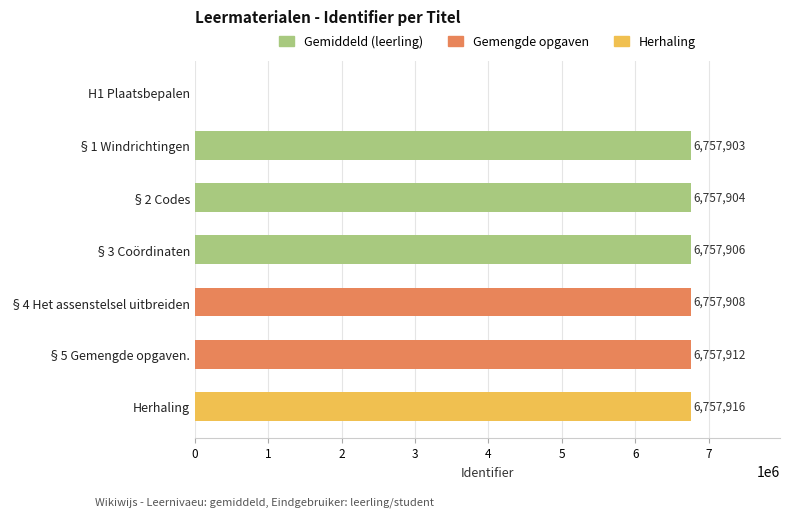

Which category has the highest value across all series?

Herhaling